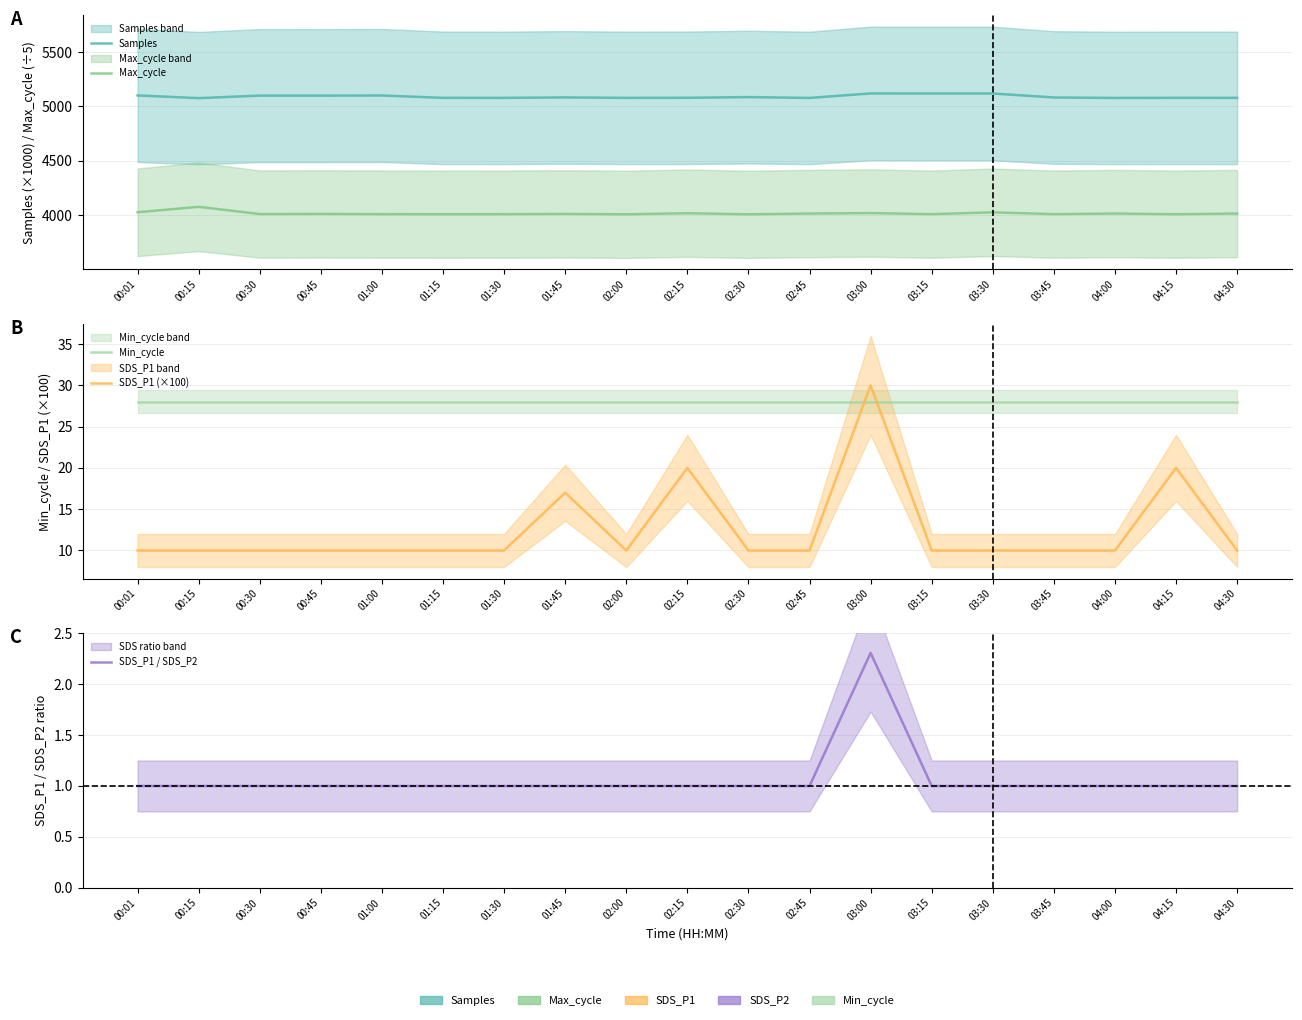

What are all the series names shown in the legend?

Samples, Max_cycle, Min_cycle, SDS_P1 (×100), SDS_P1 / SDS_P2